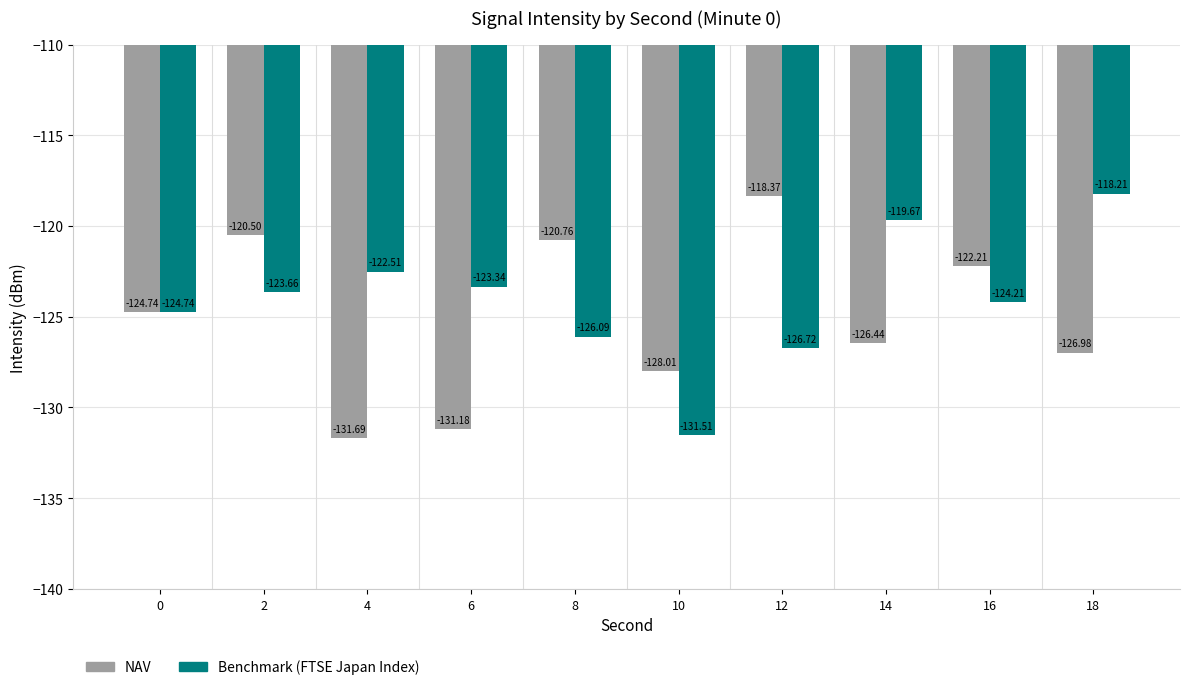

Rank the series by their average value, from highest to lowest.

Benchmark (FTSE Japan Index), NAV